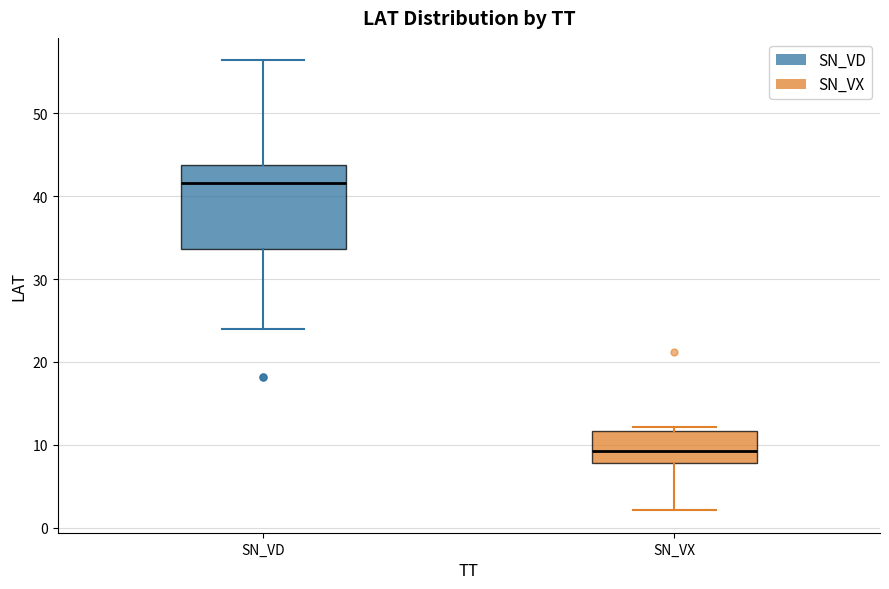

Reading left to right, transcribe this box plot: for each box, give where its median line is, the range the box spans, and where its two whiskers end, as read against the y-axis. The values are not printed on the chart, so give them approximately, as read against the axis.

SN_VD: median 42, box 34 to 44, whiskers 24 to 56
SN_VX: median 9, box 8 to 12, whiskers 2 to 12 (just above the box's upper edge)